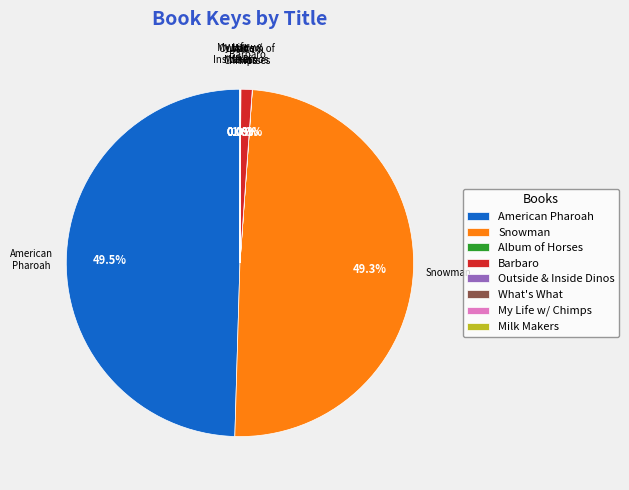

What portion of the pie excludes Barbaro?

99.0%